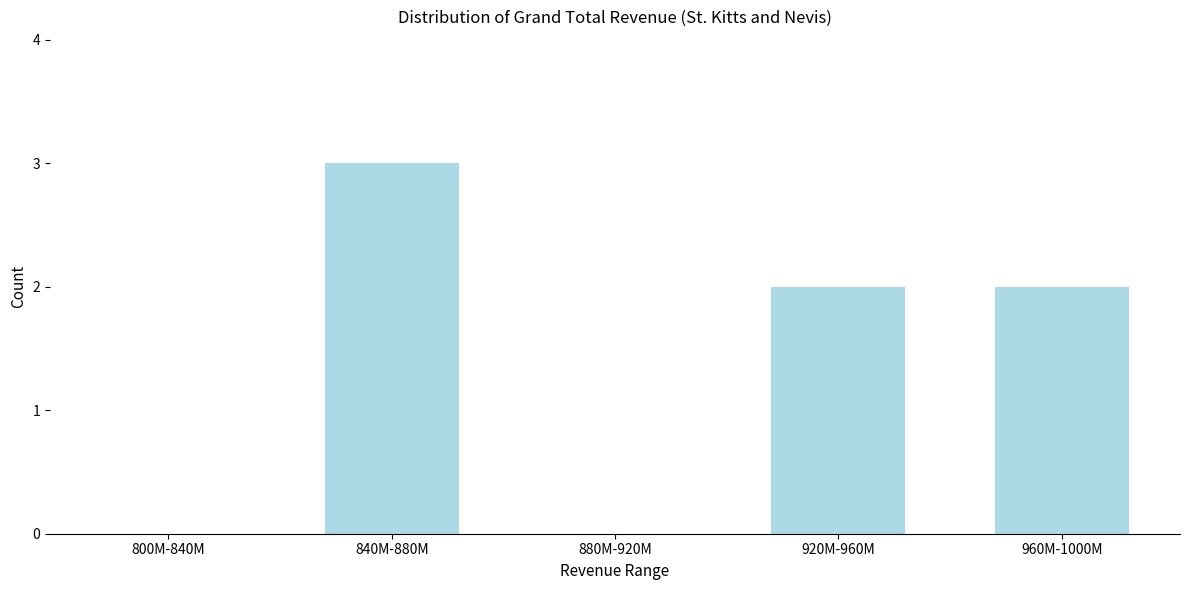

Reading left to right, what are all the values shown in this chart?

800M-840M=0	840M-880M=3	880M-920M=0	920M-960M=2	960M-1000M=2